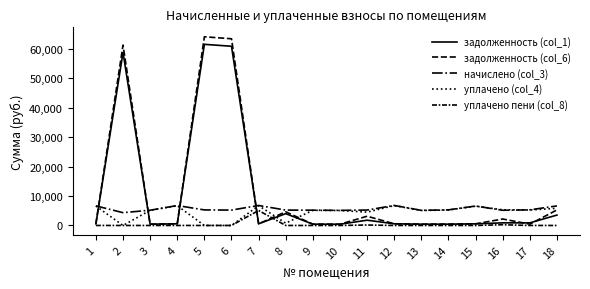

Does the chart display data point markers on the line(s)?

No